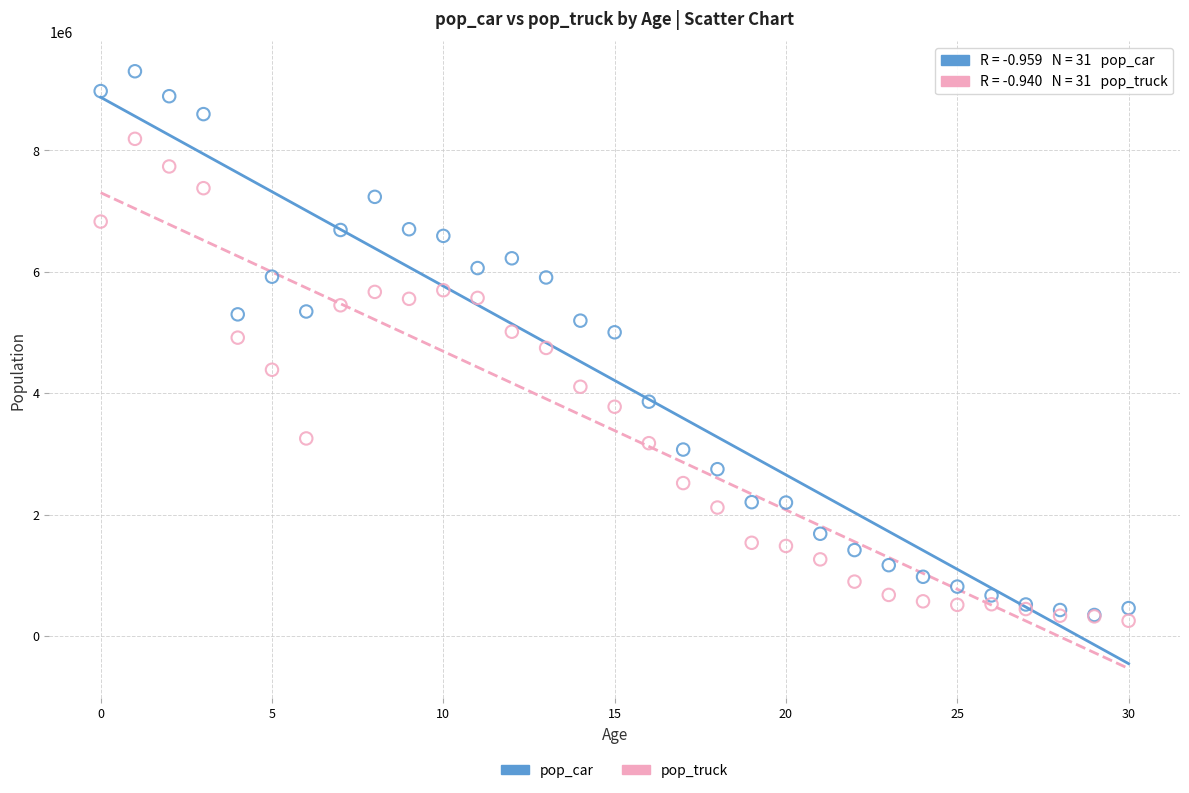

What are all the series names shown in the legend?

pop_car, pop_truck